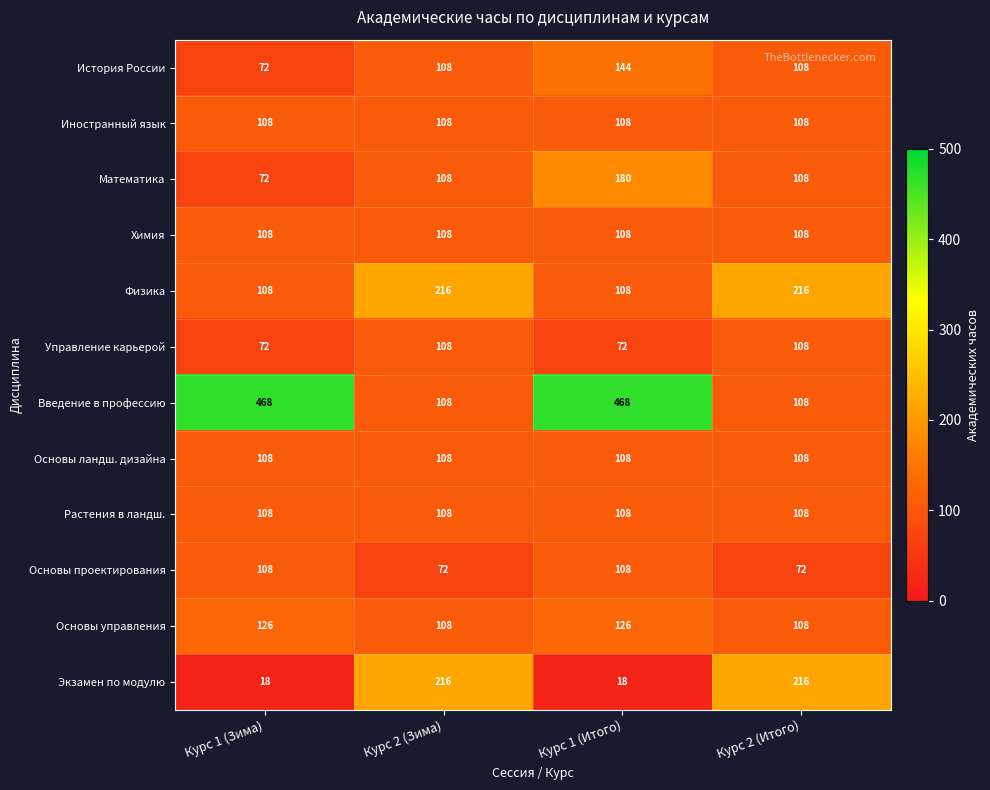

Is the value of Управление карьерой at Курс 1 (Итого) greater than the value of Иностранный язык at Курс 2 (Итого)?

No